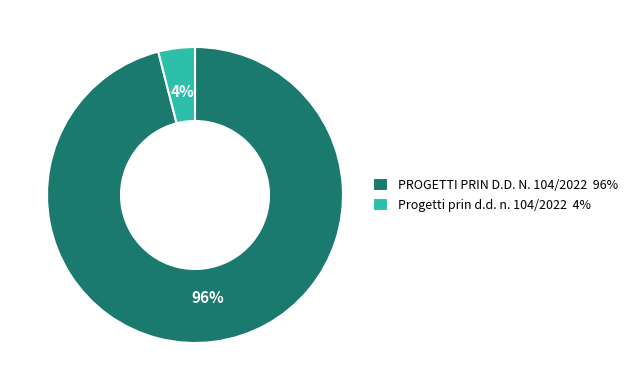

Is there a majority slice in this chart?

Yes